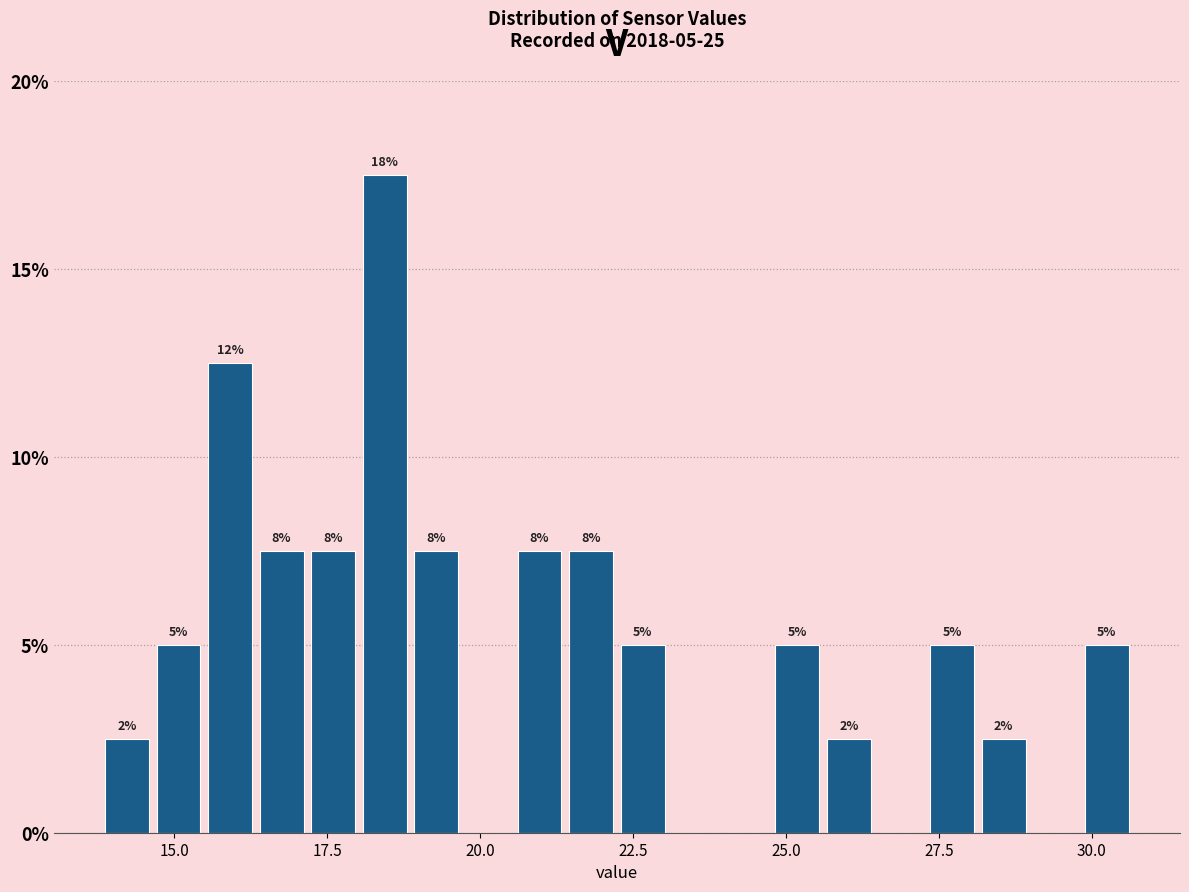

Around what value on the x-axis is the tallest bar? Give the approximate position of its centre, as read against the axis.

18.5